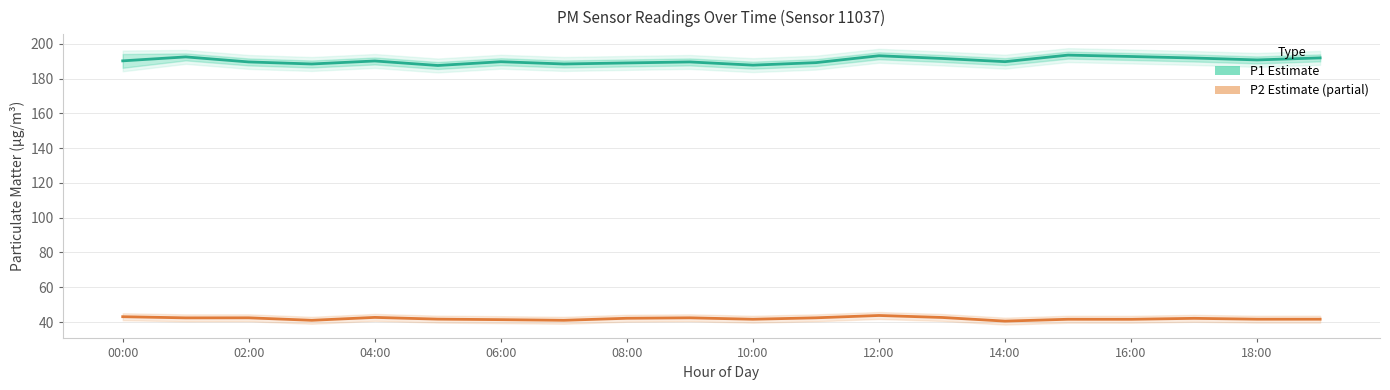

Which label corresponds to the smallest value in the chart?

14:00